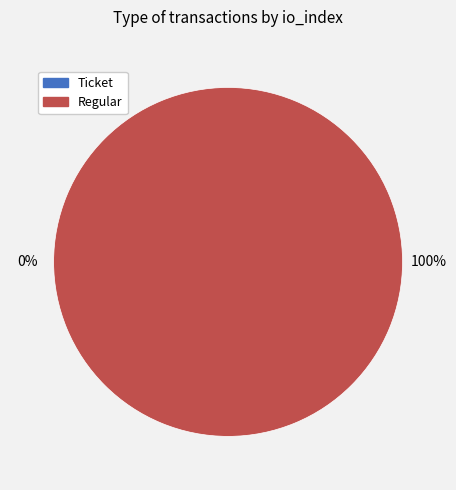

To the nearest percent, what is the combined percentage of Ticket and Regular?

100%